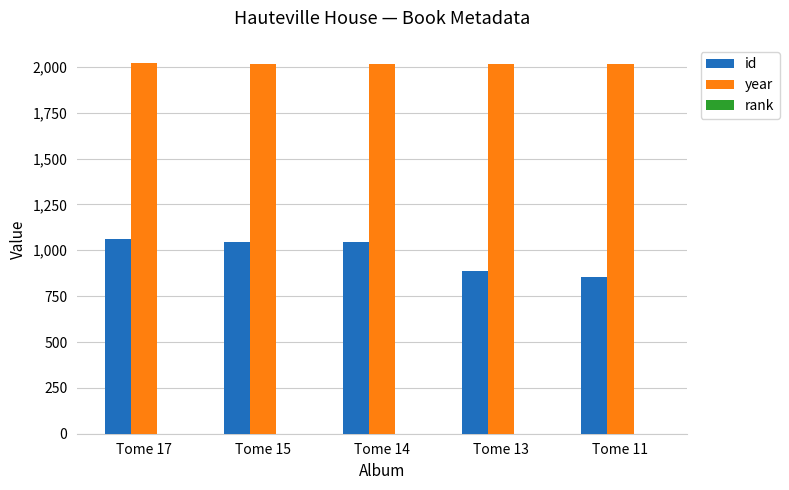

What is the maximum value shown in the chart?

2019